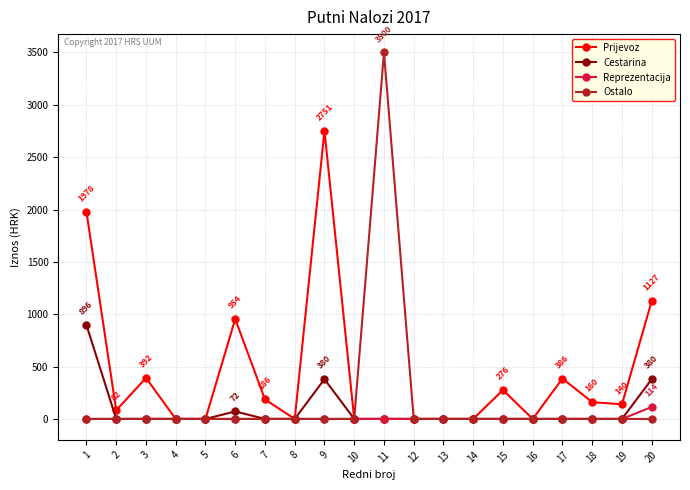

The value of Reprezentacija at 11 is 0.0. True or false?

True